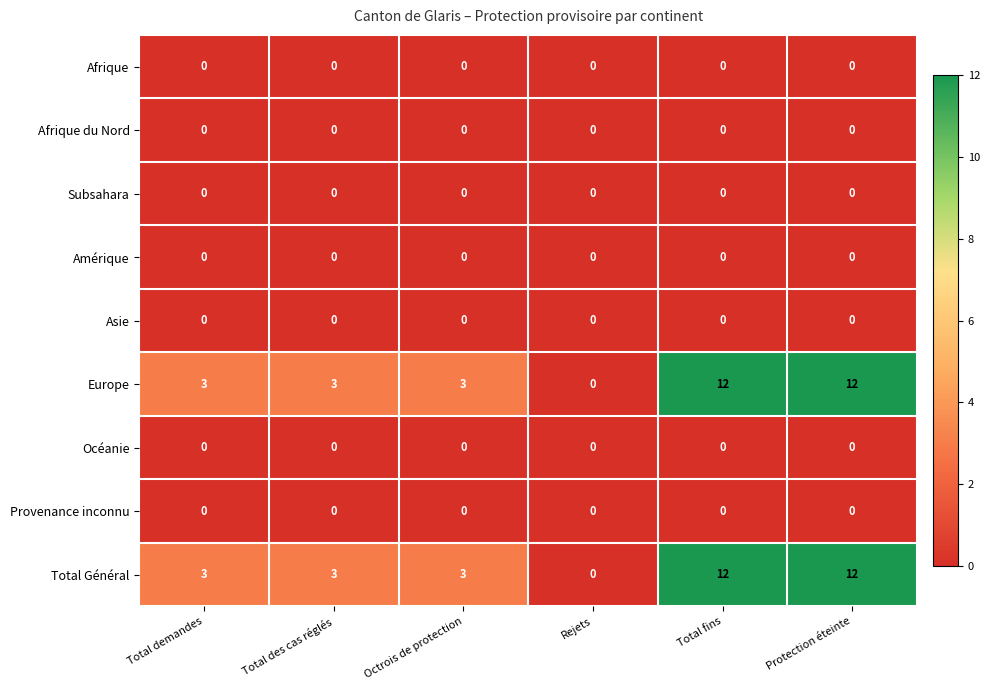

What is the spread (max minus min) of values at Total des cas réglés?

3